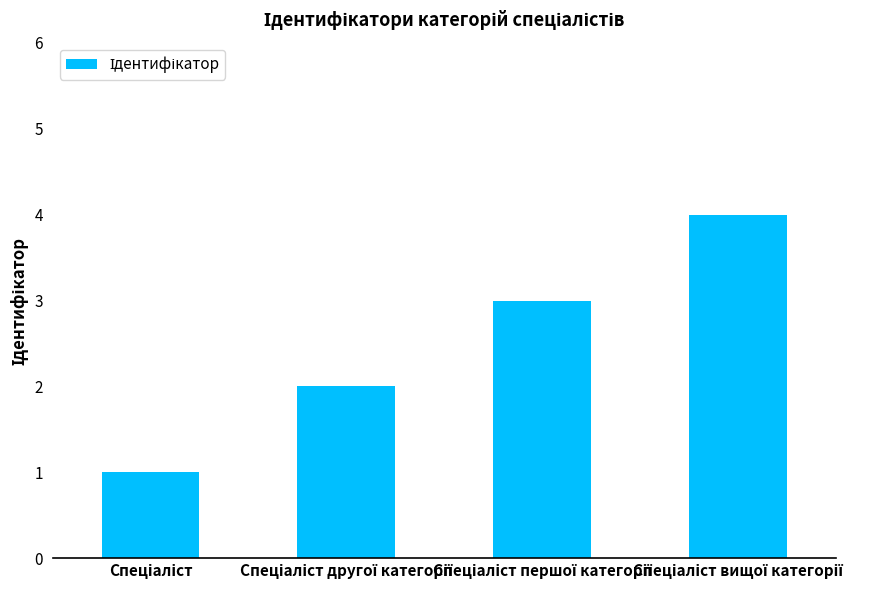

What is the sum of all values?

10